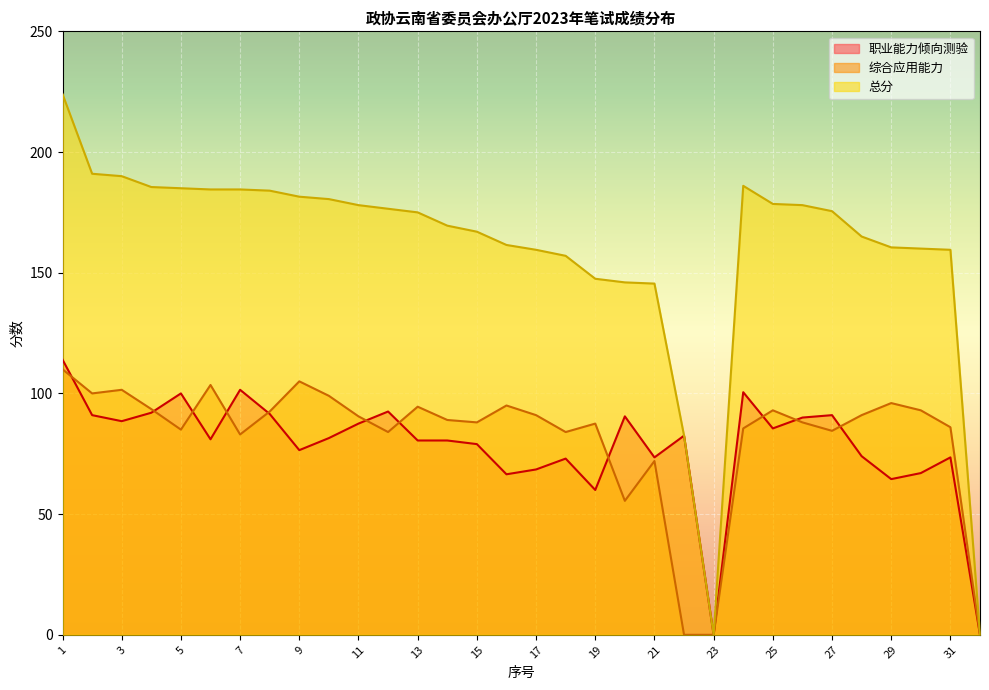

How many lines are shown in the chart?

3